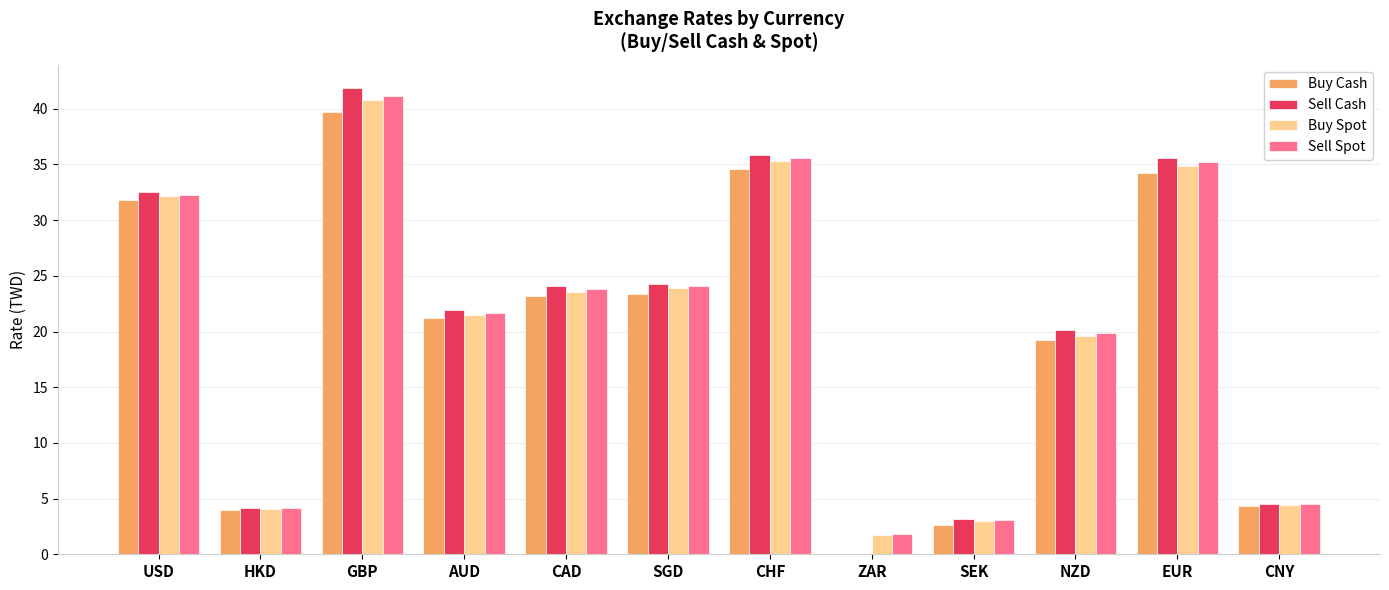

How many positive values does the Buy Cash series have?

11